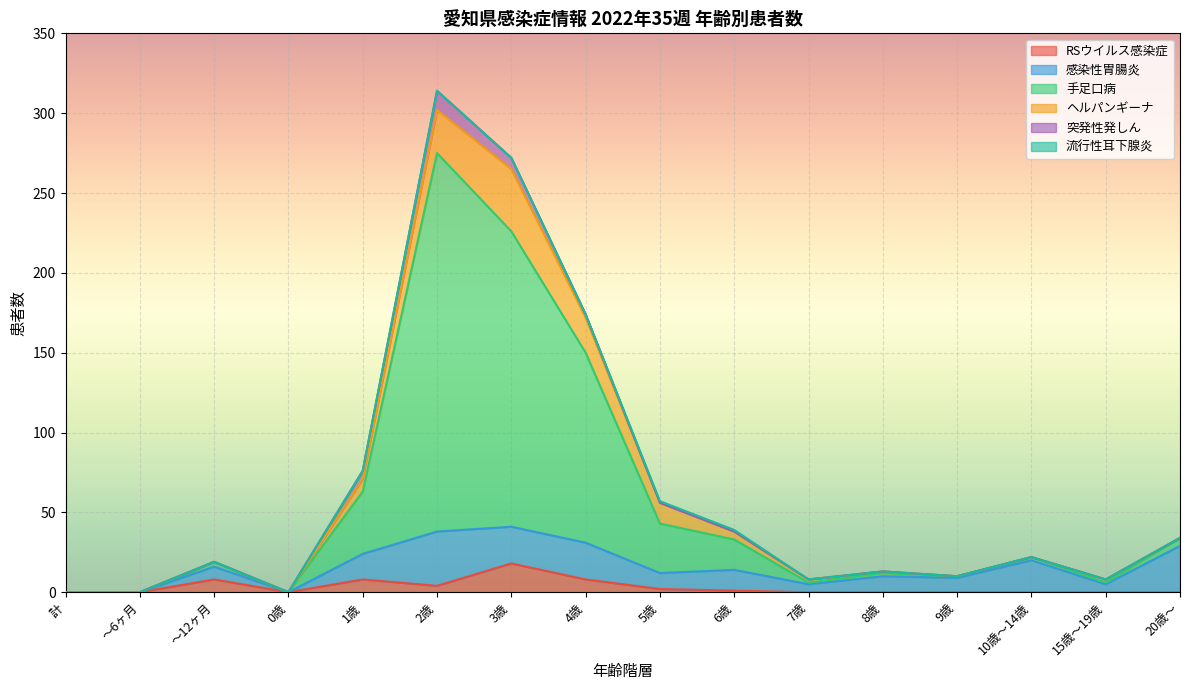

What is the spread (max minus min) of values at 10歳～14歳?

20